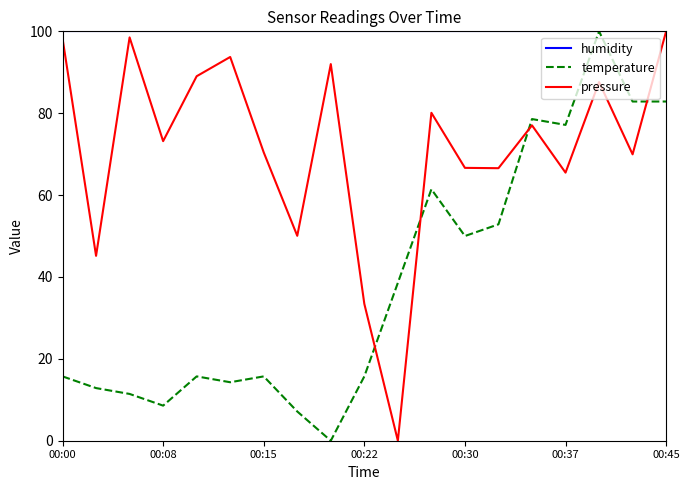

Rank the series by their average value, from lowest to highest.

temperature, pressure, humidity